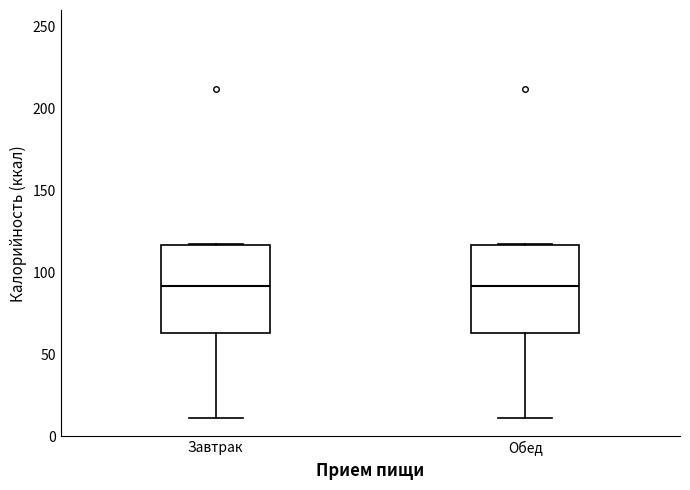

Reading left to right, read every box against the y-axis: the position of its median line, the range the box covers, and the ends of its whiskers. The values are not printed on the chart, so give them approximately, as read against the axis.

Завтрак: median 90, box 65 to 115, whiskers 10 to 120
Обед: median 90, box 65 to 115, whiskers 10 to 120